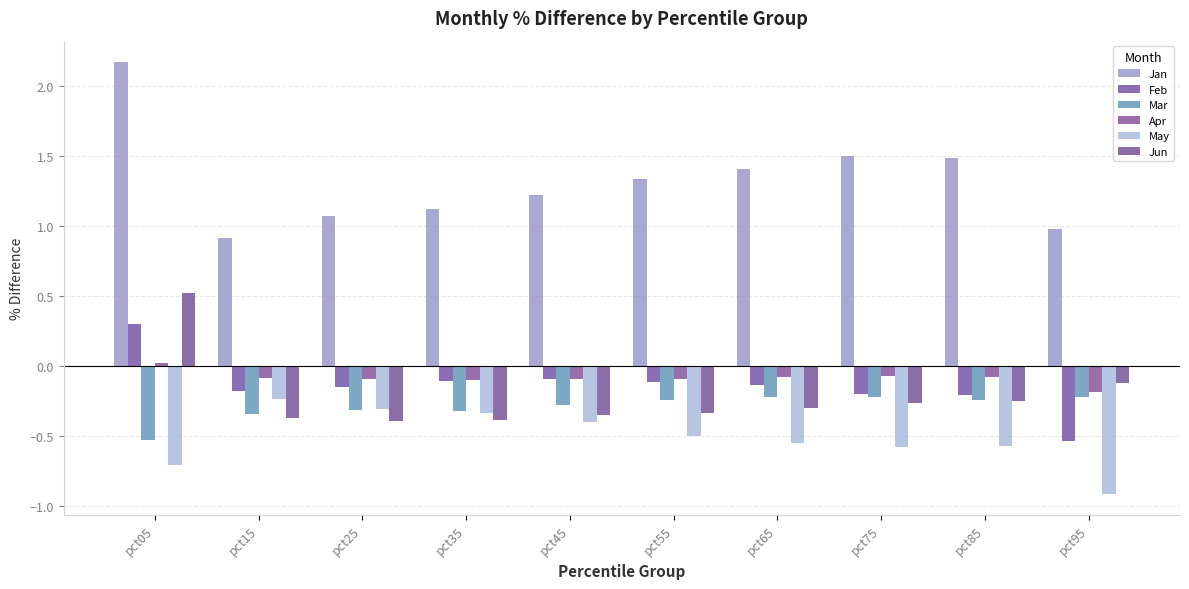

Is it true that Feb equals -0.1 at pct45?

True